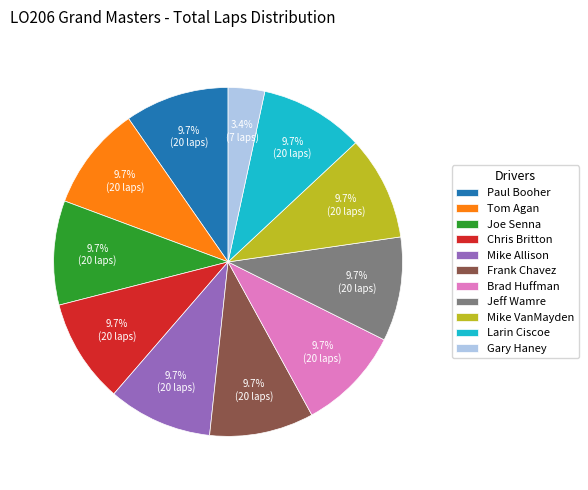

Count the number of slices in the pie.

11